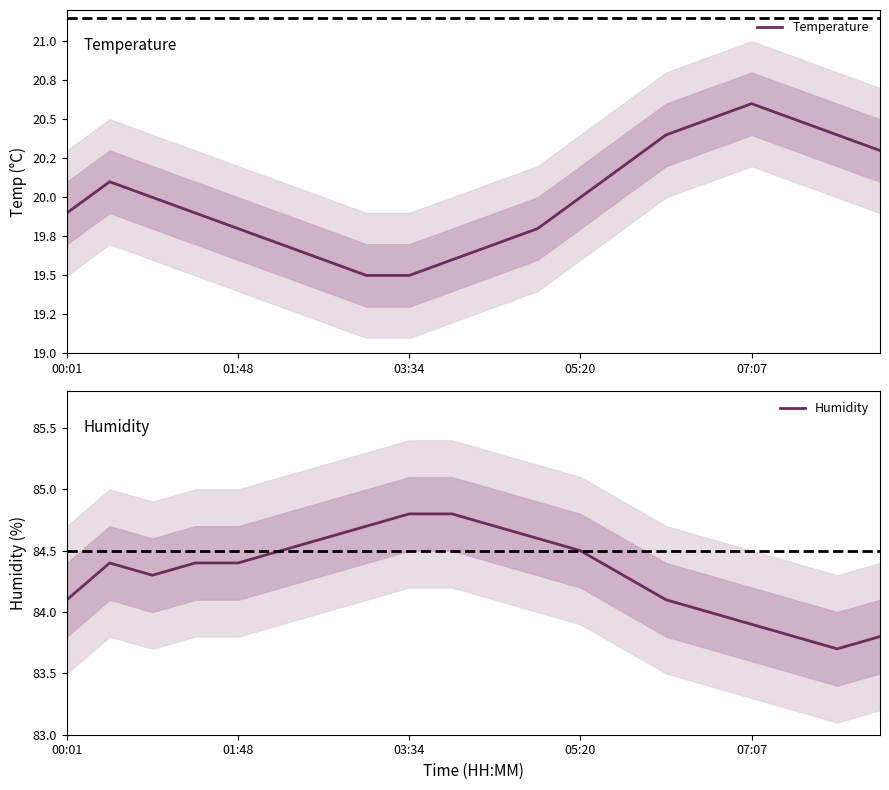

What is the sum of all Temperature values?

400.0